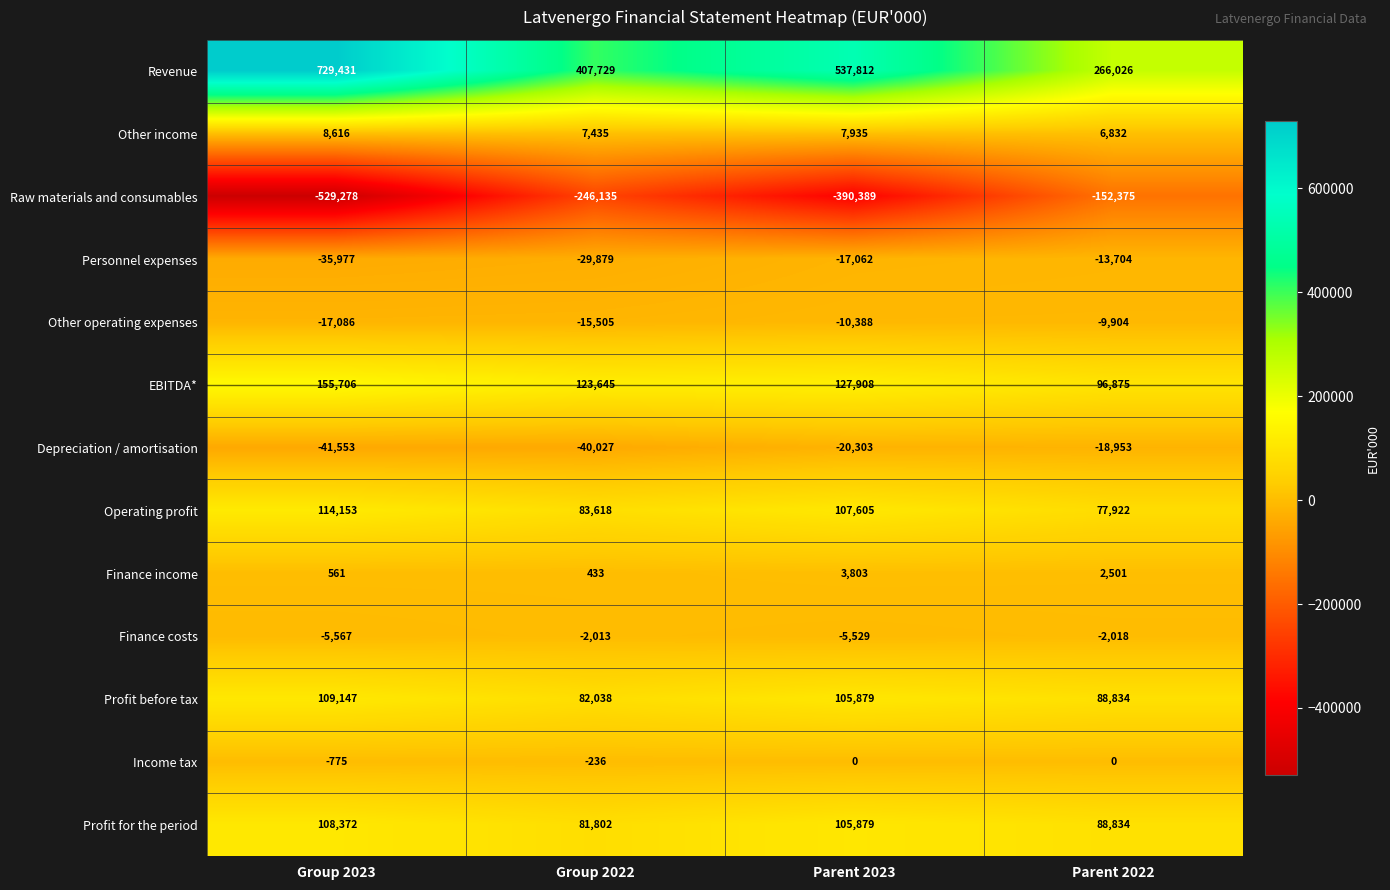

Rank the series by their maximum value, from lowest to highest.

Raw materials and consumables, Depreciation / amortisation, Personnel expenses, Other operating expenses, Finance costs, Income tax, Finance income, Other income, Profit for the period, Profit before tax, Operating profit, EBITDA*, Revenue